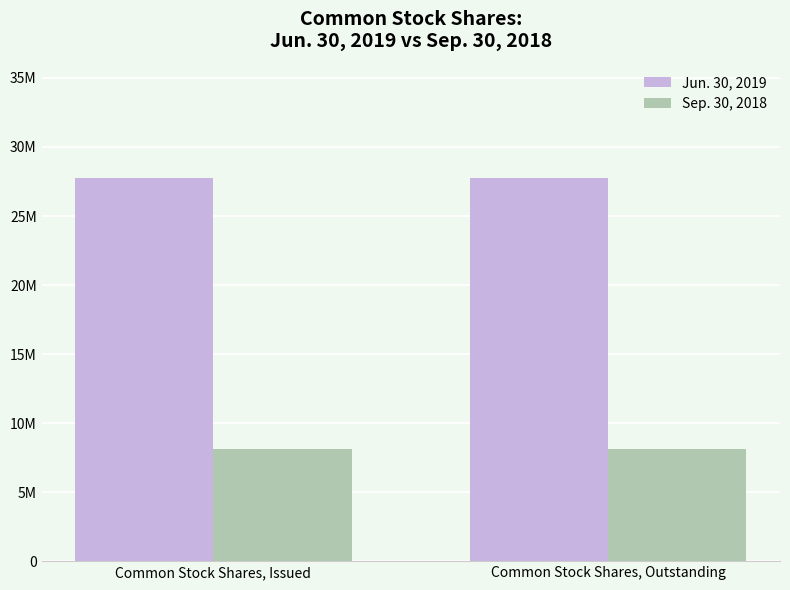

Rank the series at Common Stock Shares, Issued from highest to lowest value.

Jun. 30, 2019, Sep. 30, 2018